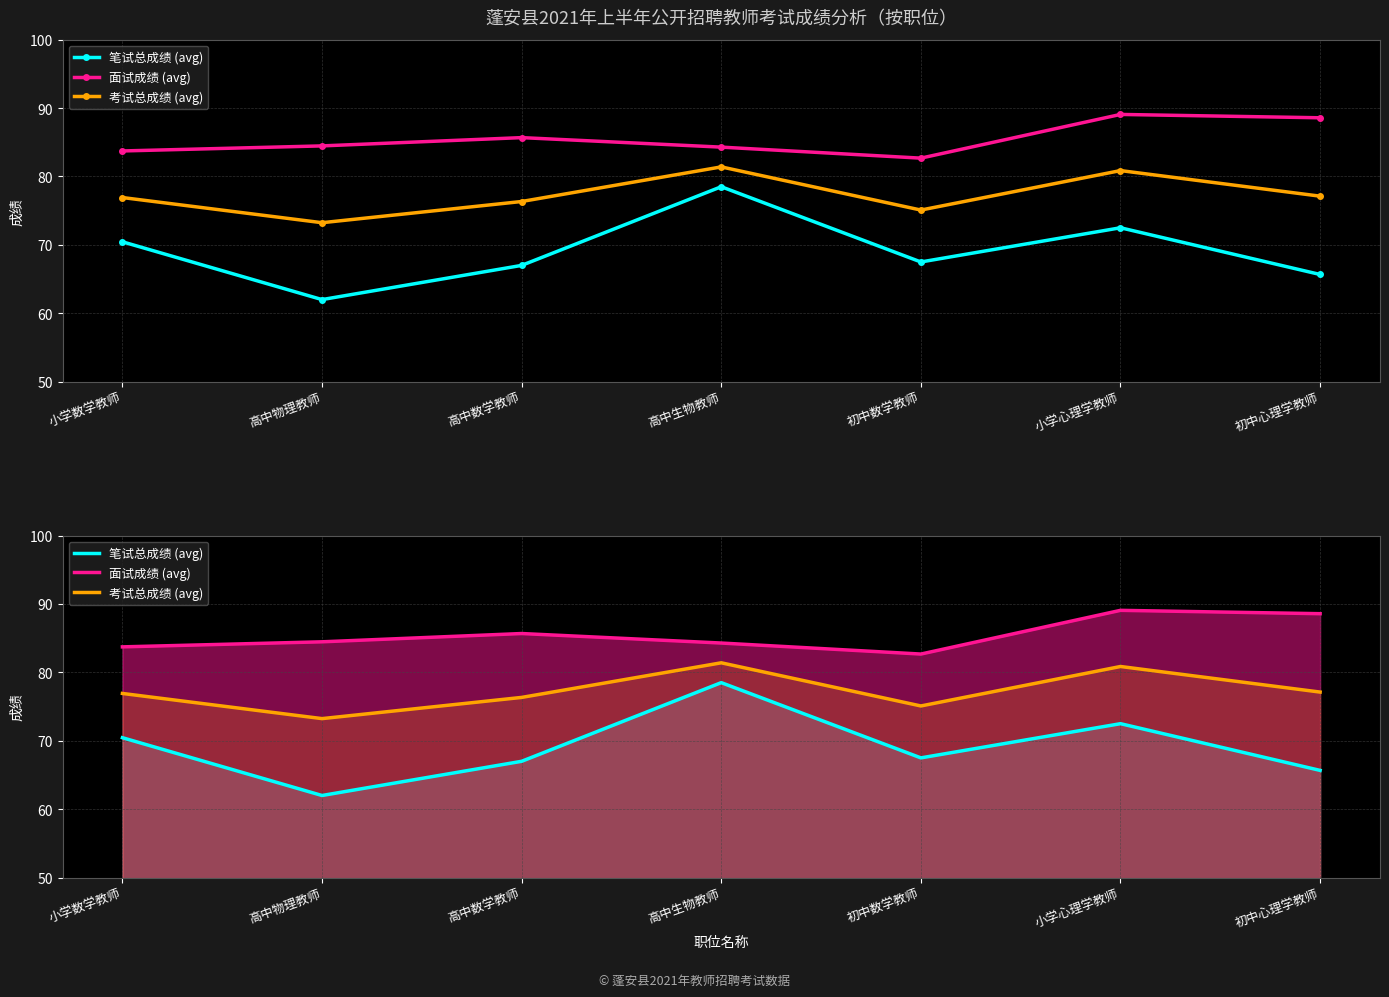

Reading left to right, transcribe all the data shown in this chart.

笔试总成绩 (avg): 小学数学教师=70.5	高中物理教师=62.0	高中数学教师=67.0	高中生物教师=78.5	初中数学教师=67.5	小学心理学教师=72.5	初中心理学教师=65.7
面试成绩 (avg): 小学数学教师=83.7	高中物理教师=84.5	高中数学教师=85.7	高中生物教师=84.3	初中数学教师=82.7	小学心理学教师=89.1	初中心理学教师=88.6
考试总成绩 (avg): 小学数学教师=76.9	高中物理教师=73.2	高中数学教师=76.3	高中生物教师=81.4	初中数学教师=75.1	小学心理学教师=80.9	初中心理学教师=77.1